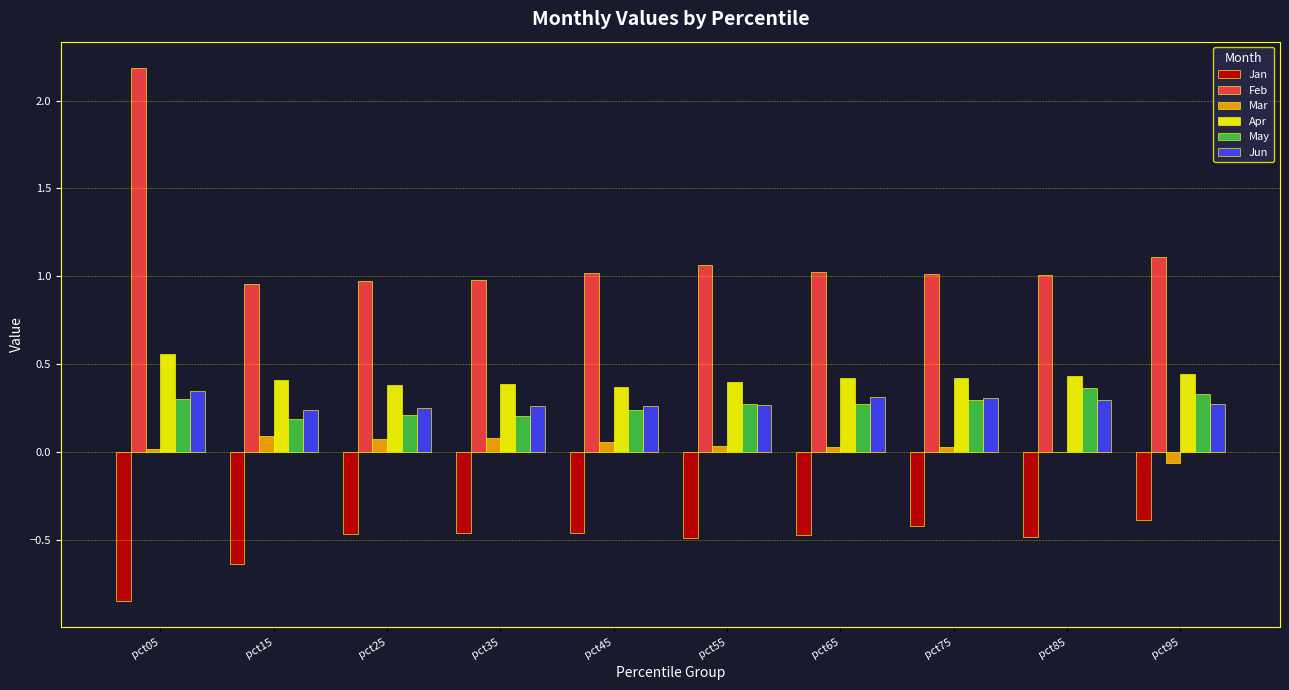

At which label does Feb reach its peak?

pct05